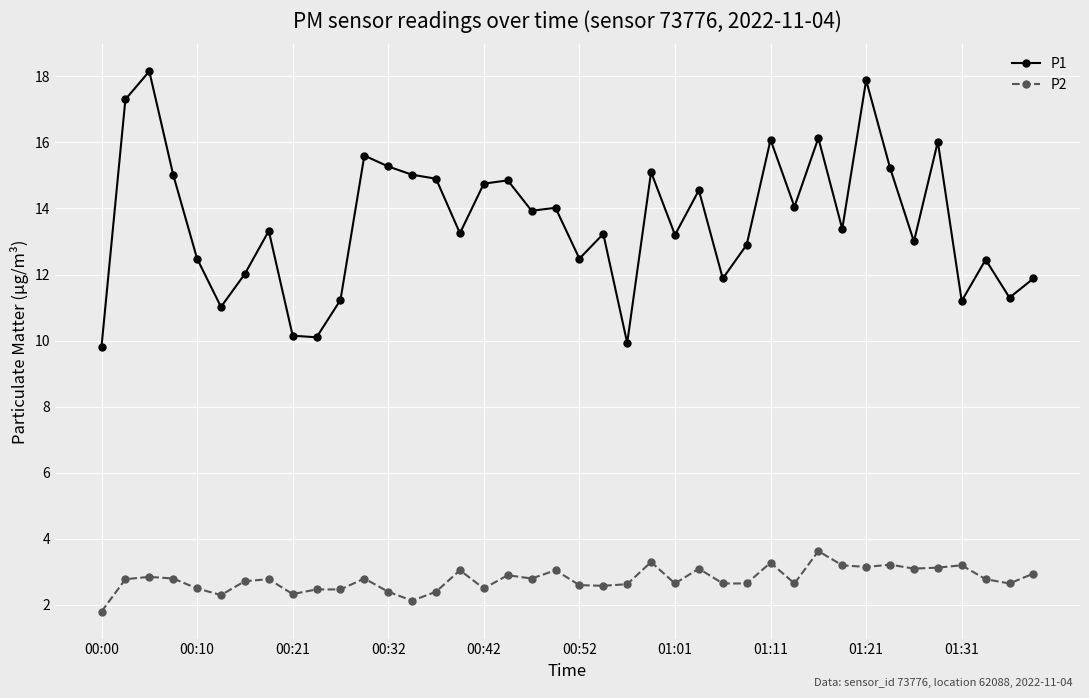

What is the lowest value of the P1 series?

9.8